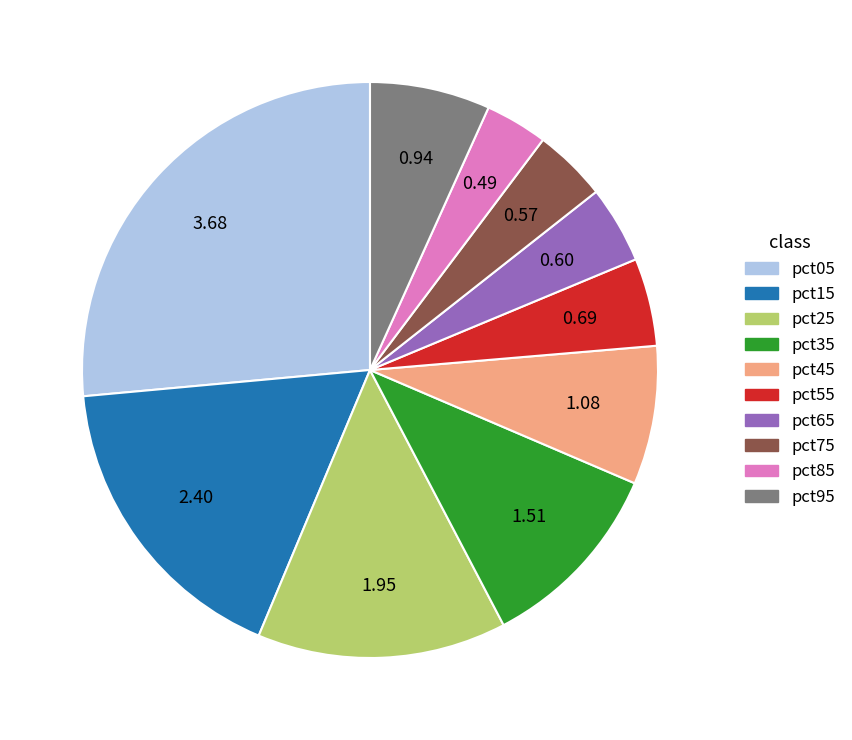

The pct95 slice represents 7% of the pie. True or false?

True